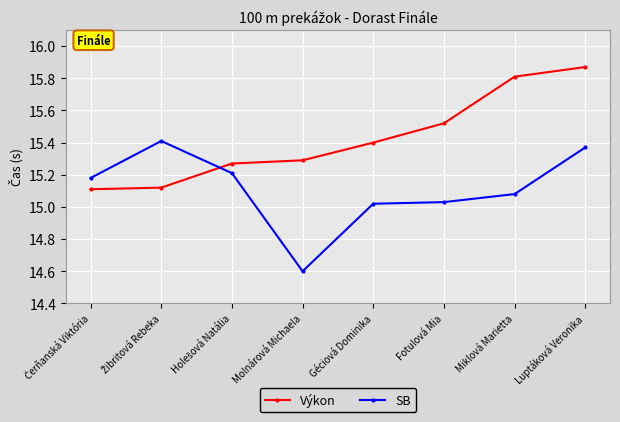

List the series in order of their peak value, highest first.

Výkon, SB